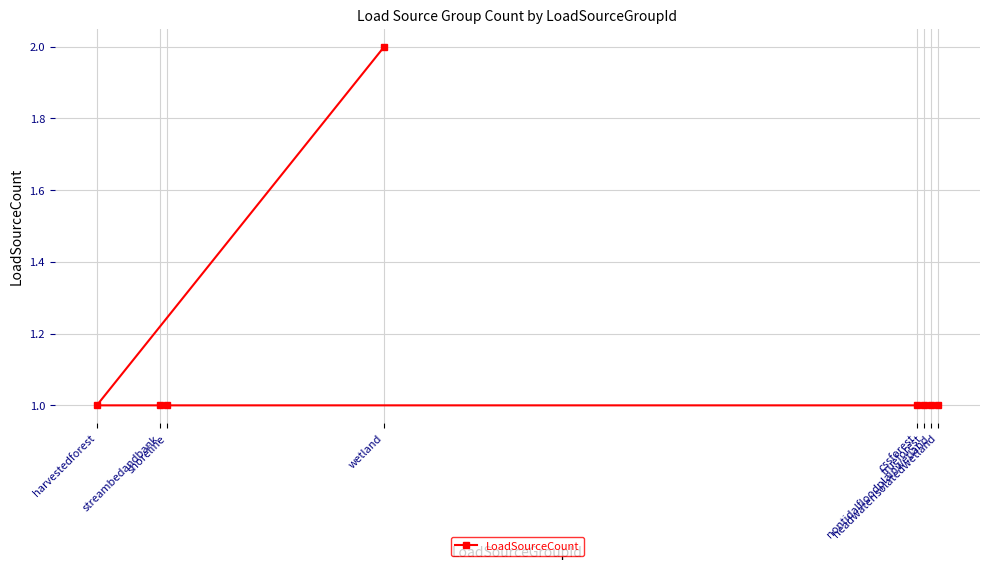

Reading left to right, transcribe all the data shown in this chart.

harvestedforest=1	streambedandbank=1	shoreline=1	wetland=2	cssforest=1	trueforest=1	nontidalfloodplainwetland=1	headwaterisolatedwetland=1